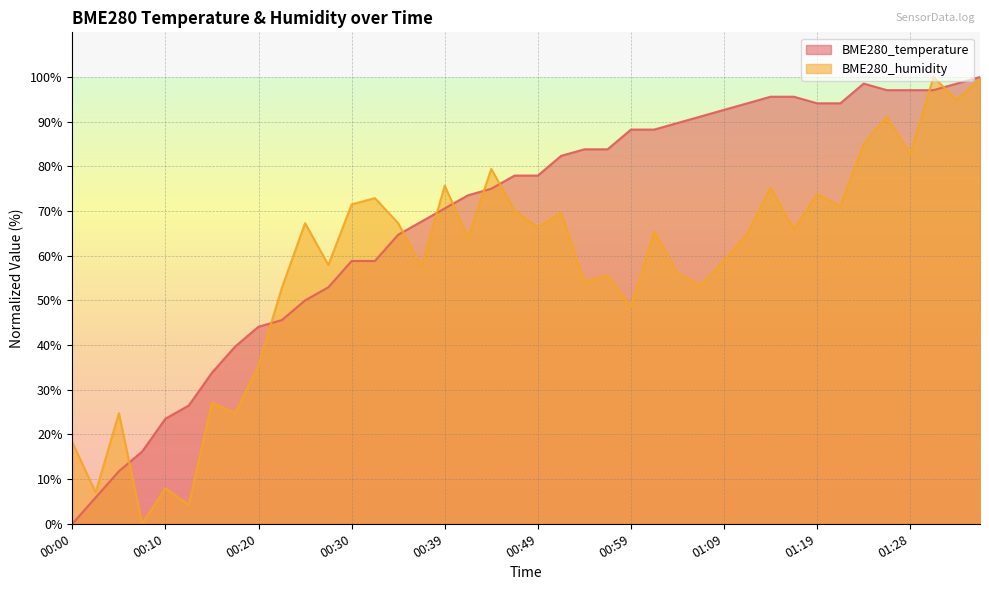

What is the label of the 2nd point from the left?

00:03